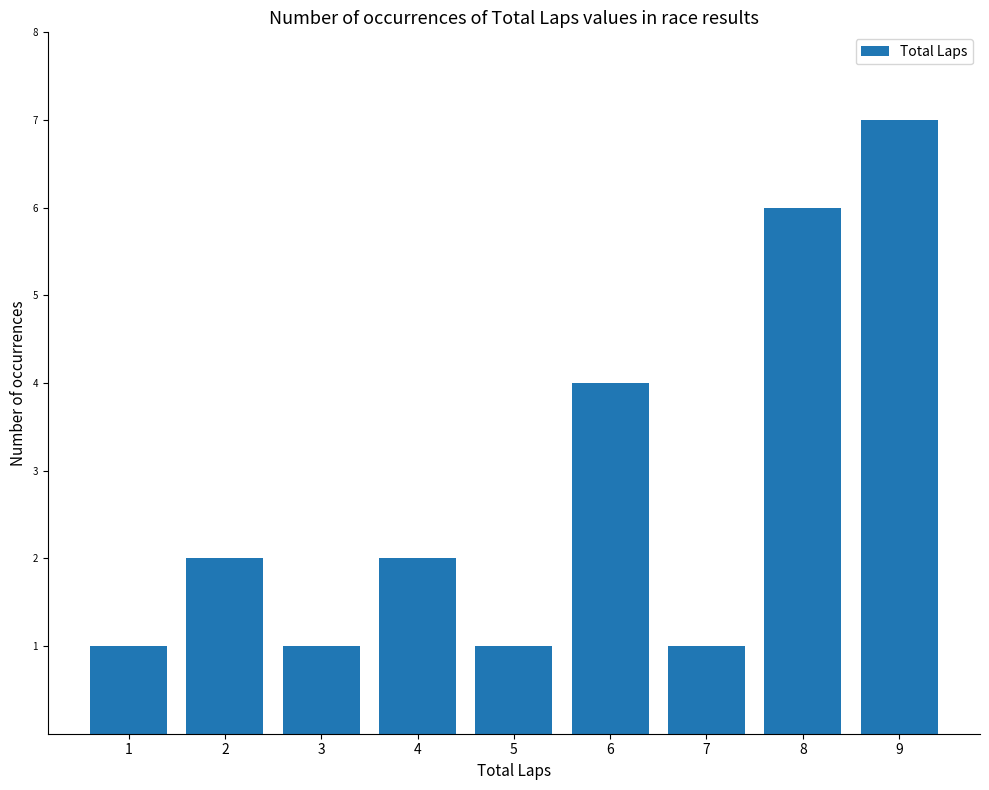

Approximately how many times larger is the value at 2 compared to 9?

0.3